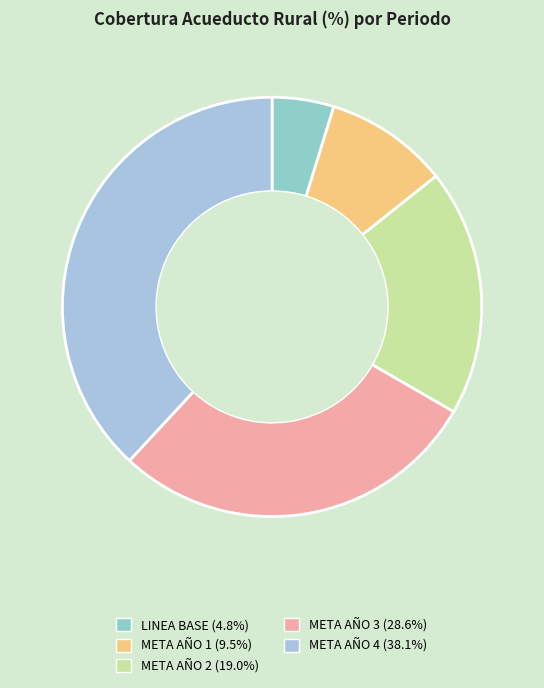

What percentage is the META AÑO 2 slice, to the nearest percent?

19%